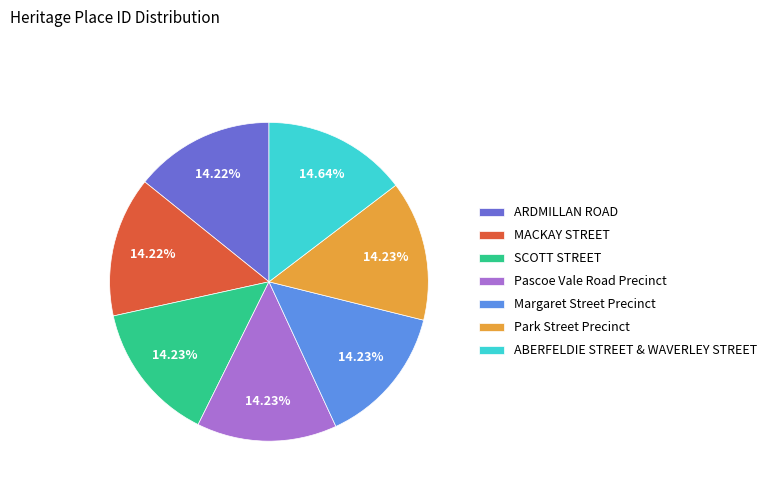

The SCOTT STREET slice represents 8% of the pie. True or false?

False